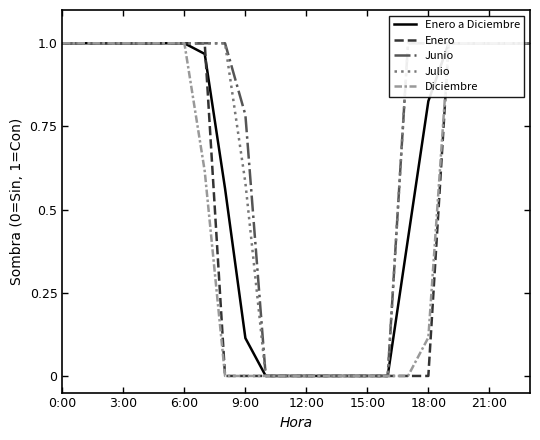

Read the Enero a Diciembre value at 23.

1.0